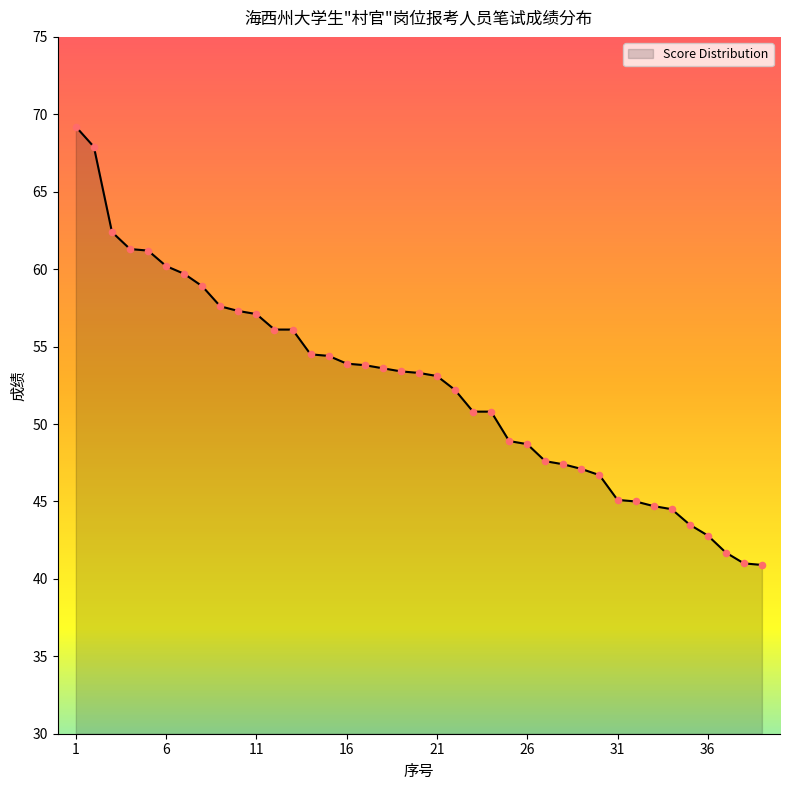

What is the difference between the maximum and minimum values?

28.3